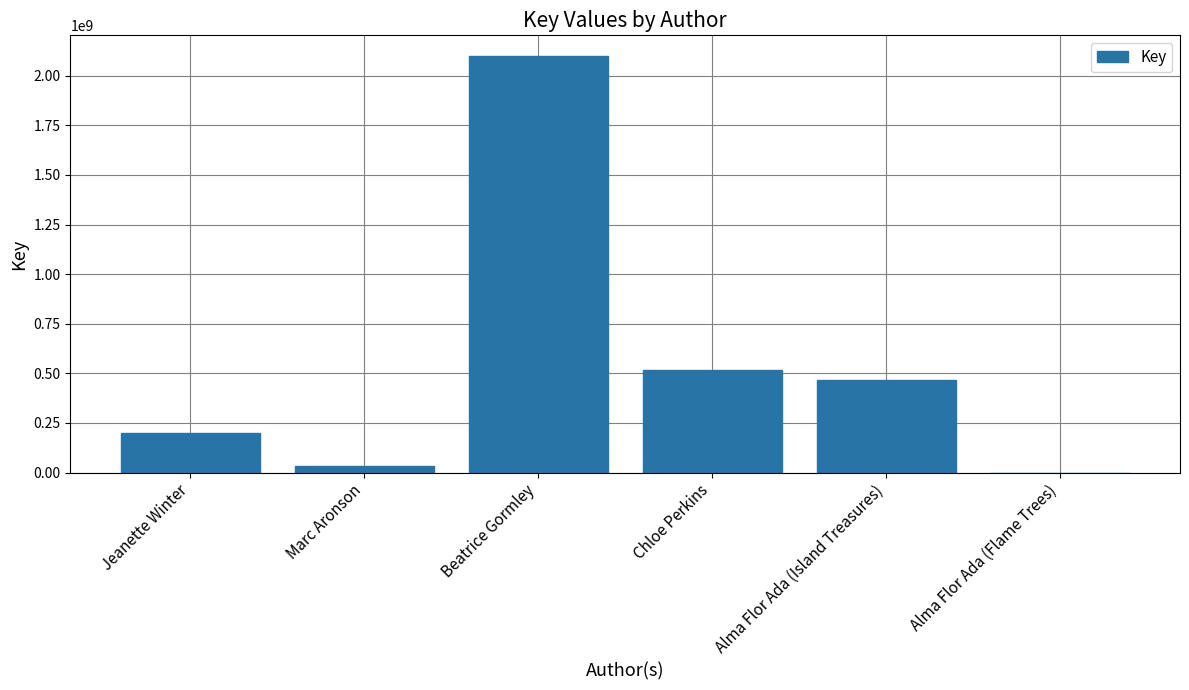

The chart shows a value of 2098435672 at Beatrice Gormley. True or false?

True